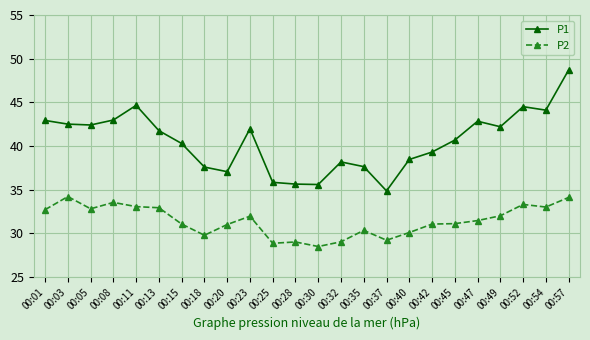

What is the difference between the second highest and minimum values in the P1 series?

9.8